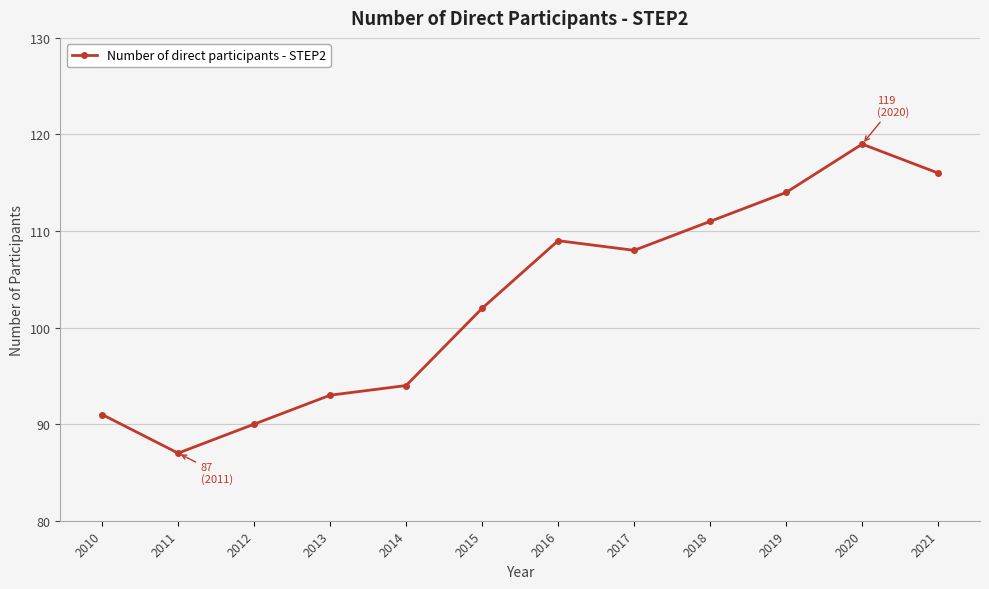

What is the difference between the second highest and minimum values?

29